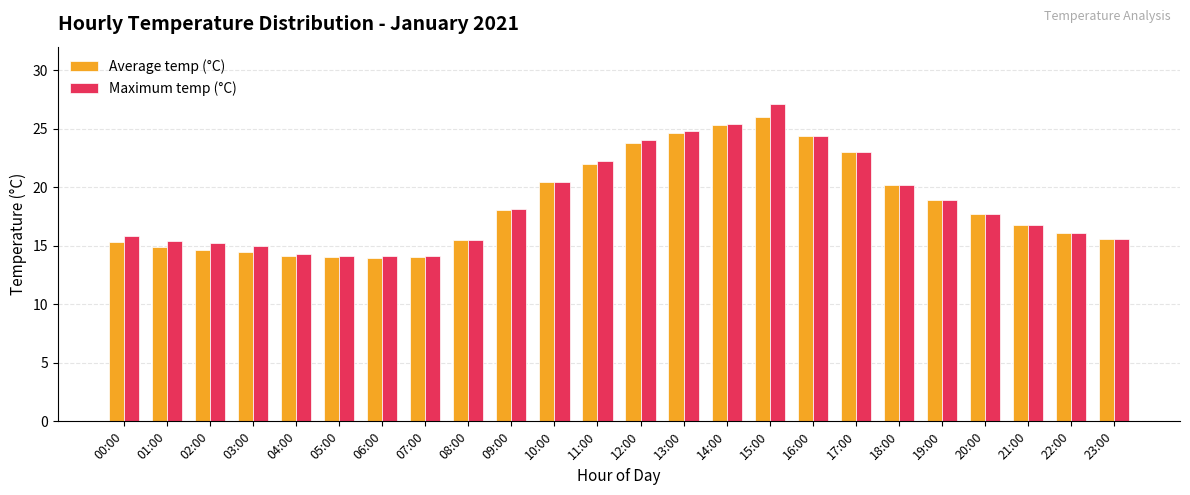

What is the sum of the Maximum temp (°C) values at 11:00 and 04:00?

36.5